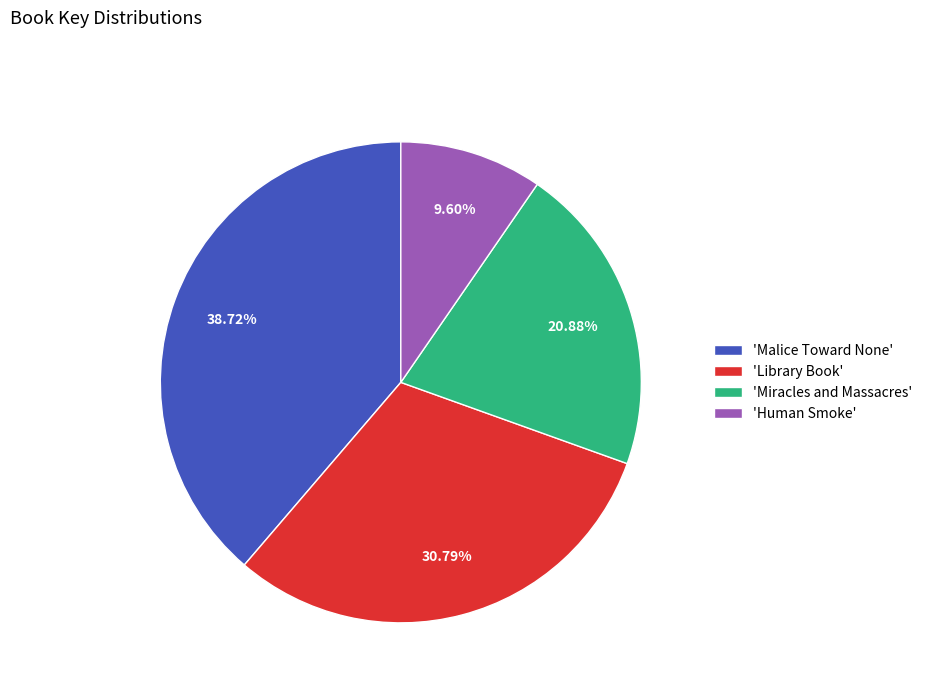

Which slice is the largest?

'Malice Toward None'